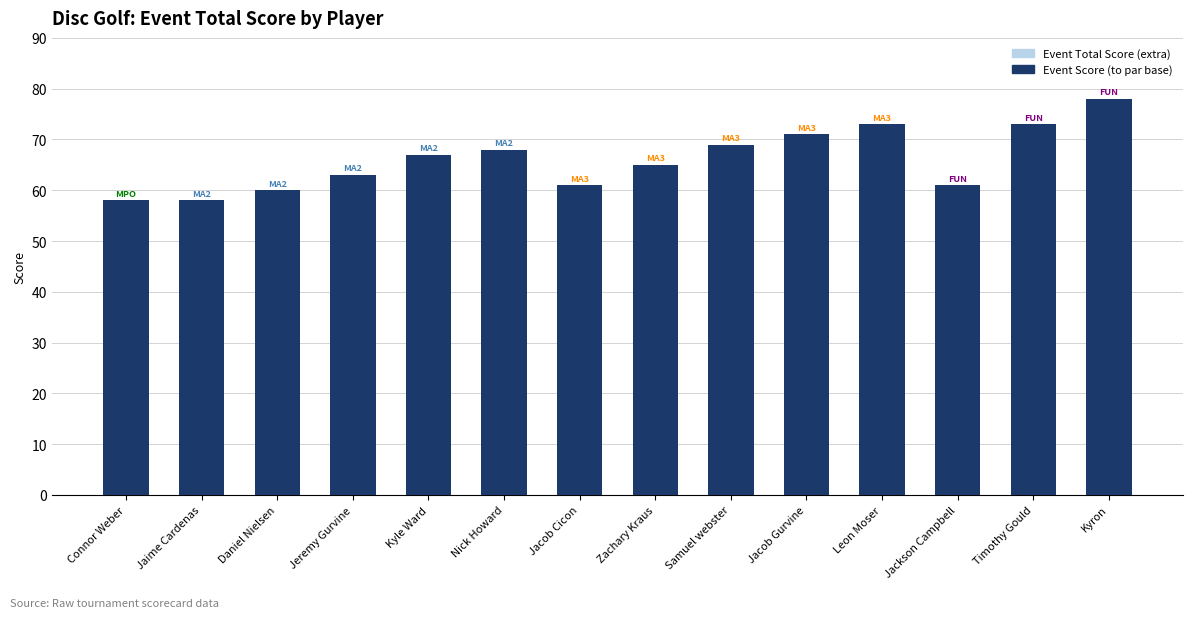

Which has a higher value, Jaime Cardenas or Kyle Ward?

Kyle Ward